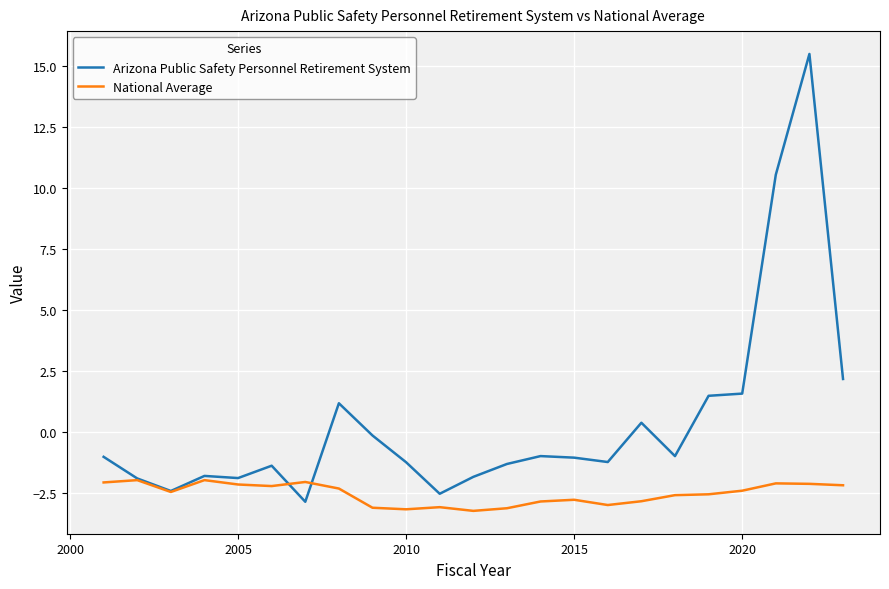

What is the difference between the maximum and minimum values in the National Average series?

1.3